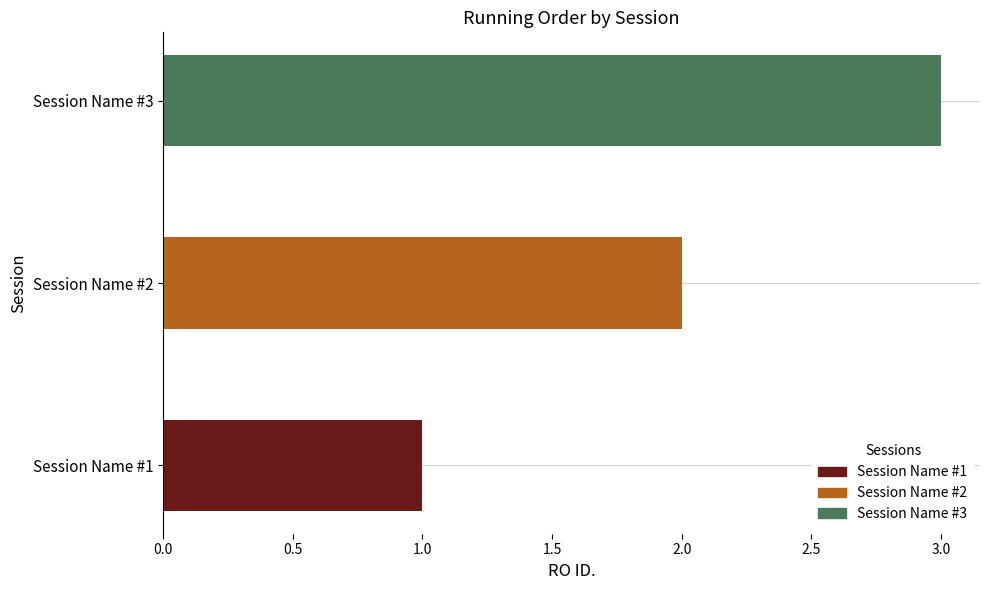

Rank the categories by value from lowest to highest.

Session Name #1, Session Name #2, Session Name #3